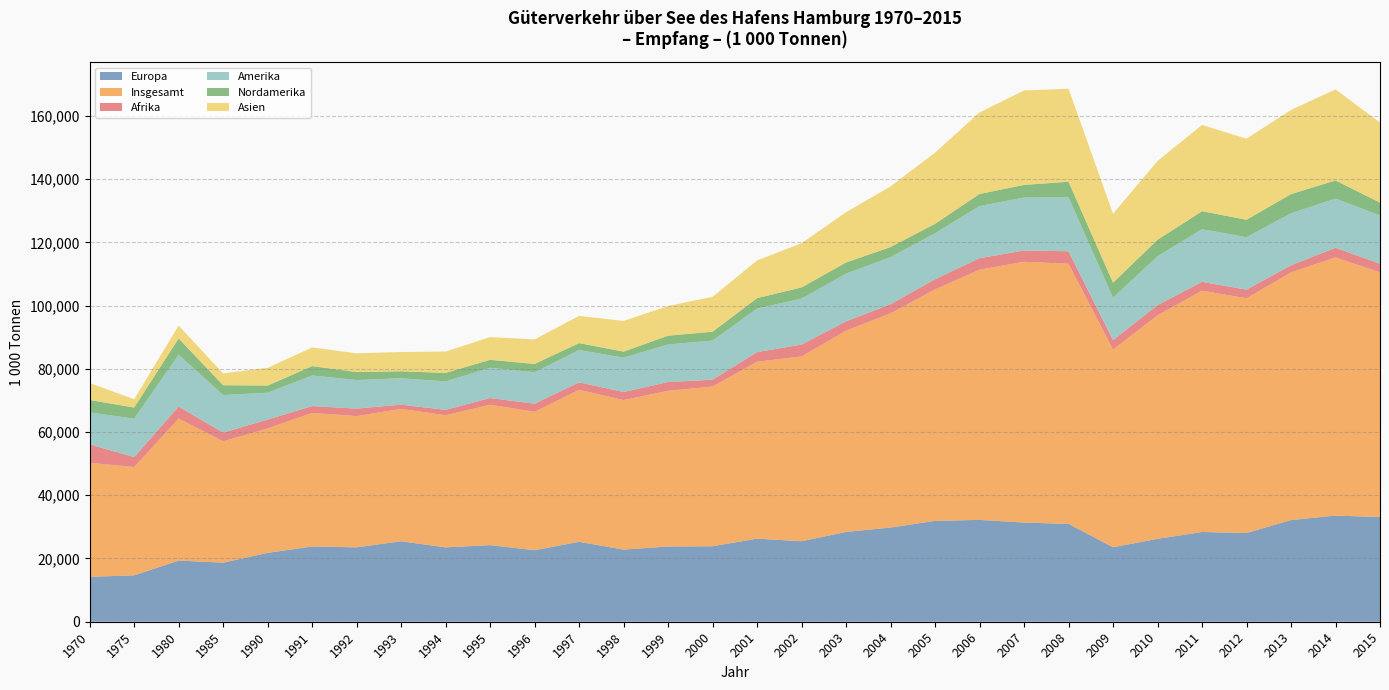

Reading left to right, transcribe all the data shown in this chart.

Europa: 1970=14205.0	1975=14673.0	1980=19344.0	1985=18682.0	1990=21788.0	1991=23798.0	1992=23525.0	1993=25446.0	1994=23523.0	1995=24227.0	1996=22621.0	1997=25272.0	1998=22819.0	1999=23791.0	2000=23880.0	2001=26278.0	2002=25456.0	2003=28401.0	2004=29791.0	2005=31903.0	2006=32208.0	2007=31362.0	2008=30958.6	2009=23564.0	2010=26214.0	2011=28379.0	2012=28059.0	2013=32147.0	2014=33572.0	2015=33108.0
Insgesamt: 1970=36069.0	1975=34240.0	1980=44911.0	1985=38380.0	1990=39340.0	1991=42244.0	1992=41522.0	1993=41846.0	1994=41799.0	1995=44404.0	1996=43782.0	1997=48077.0	1998=47298.0	1999=49232.0	2000=50493.0	2001=55960.0	2002=58439.0	2003=63649.0	2004=67731.0	2005=73183.0	2006=79138.0	2007=82472.0	2008=82255.0	2009=62497.0	2010=70699.5	2011=76315.0	2012=74237.0	2013=78335.0	2014=81648.0	2015=77387.0
Afrika: 1970=5814.0	1975=3164.0	1980=3799.0	1985=2757.0	1990=2804.0	1991=2161.0	1992=2358.0	1993=1362.0	1994=1688.0	1995=2122.0	1996=2550.0	1997=2356.0	1998=2551.0	1999=2781.0	2000=2179.0	2001=3036.0	2002=3761.0	2003=2966.0	2004=2913.0	2005=3245.0	2006=3629.0	2007=3580.0	2008=3950.0	2009=3022.0	2010=3211.0	2011=2804.0	2012=2739.0	2013=2237.0	2014=3055.0	2015=2736.0
Amerika: 1970=10106.0	1975=12145.0	1980=16382.0	1985=11875.0	1990=8501.0	1991=9682.0	1992=9035.0	1993=8353.0	1994=9008.0	1995=9570.0	1996=9970.0	1997=10237.0	1998=10840.0	1999=11889.0	2000=12375.0	2001=13764.0	2002=14535.0	2003=15078.0	2004=14869.0	2005=14524.0	2006=16497.0	2007=16733.0	2008=17059.0	2009=13365.0	2010=15471.7	2011=16656.0	2012=16587.0	2013=16466.0	2014=15537.0	2015=15268.0
Nordamerika: 1970=3931.0	1975=3524.0	1980=5155.0	1985=3115.0	1990=2266.0	1991=2953.0	1992=2545.0	1993=2198.1	1994=2682.9	1995=2508.0	1996=2614.0	1997=2177.0	1998=1926.0	1999=2772.0	2000=2793.0	2001=3320.0	2002=3542.0	2003=3527.6	2004=3204.5	2005=2996.6	2006=3817.6	2007=4002.0	2008=4940.0	2009=4783.5	2010=5201.0	2011=5684.0	2012=5501.0	2013=6061.0	2014=5758.0	2015=4052.0
Asien: 1970=5368.0	1975=2630.0	1980=4061.0	1985=3723.0	1990=5600.0	1991=5923.0	1992=5891.0	1993=6104.0	1994=6745.0	1995=7182.0	1996=7756.0	1997=8608.0	1998=9699.0	1999=9385.0	2000=11035.0	2001=11913.0	2002=13983.0	2003=15900.0	2004=19174.7	2005=22515.0	2006=25786.0	2007=29871.0	2008=29408.0	2009=21812.0	2010=24924.7	2011=27286.0	2012=25650.0	2013=26613.0	2014=28797.0	2015=25329.0